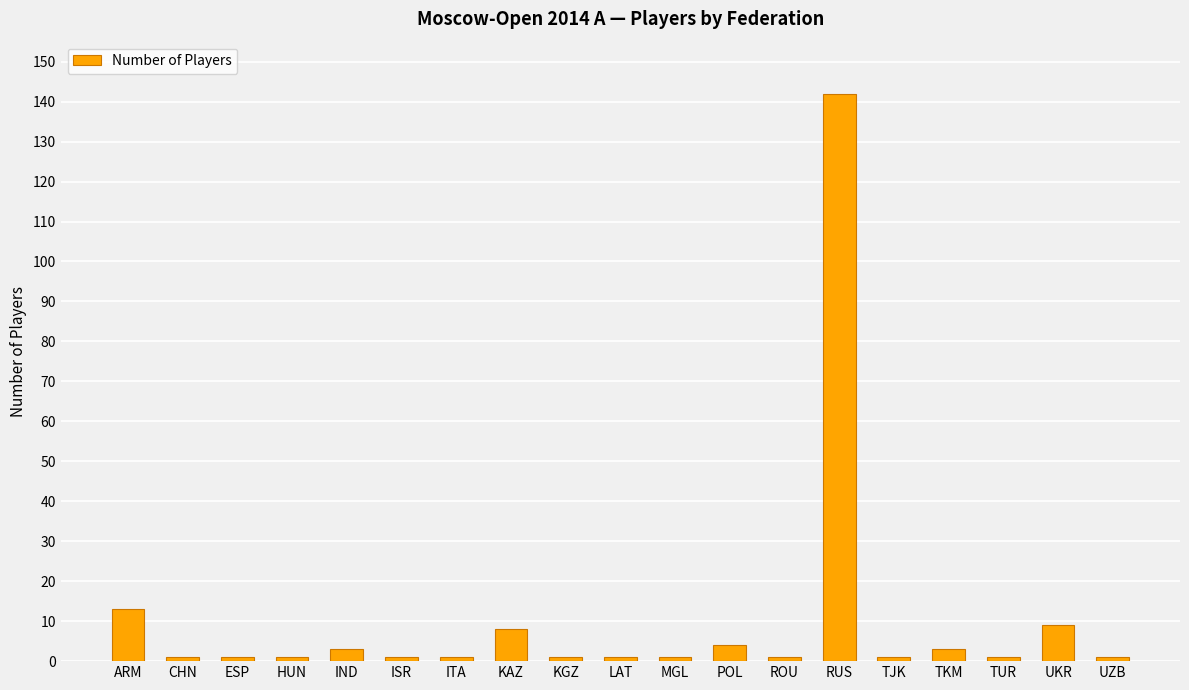

Are the bars horizontal?

No